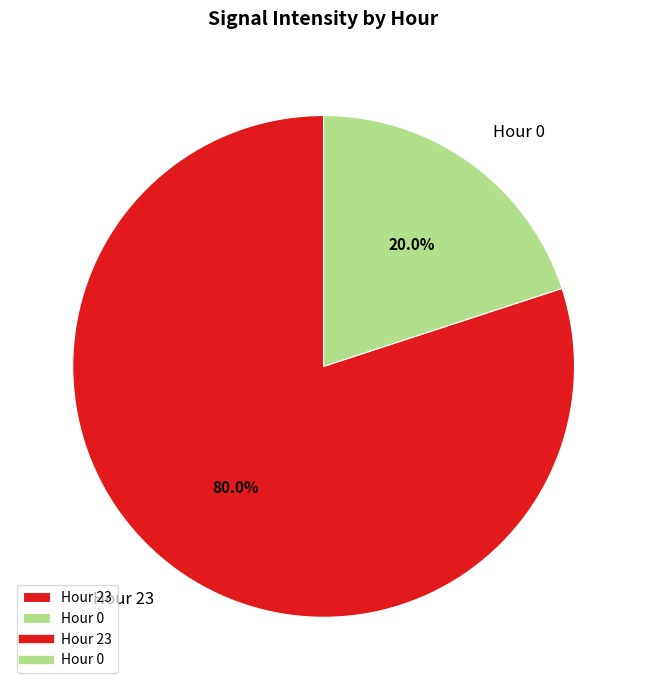

Does any single category account for the majority?

Yes